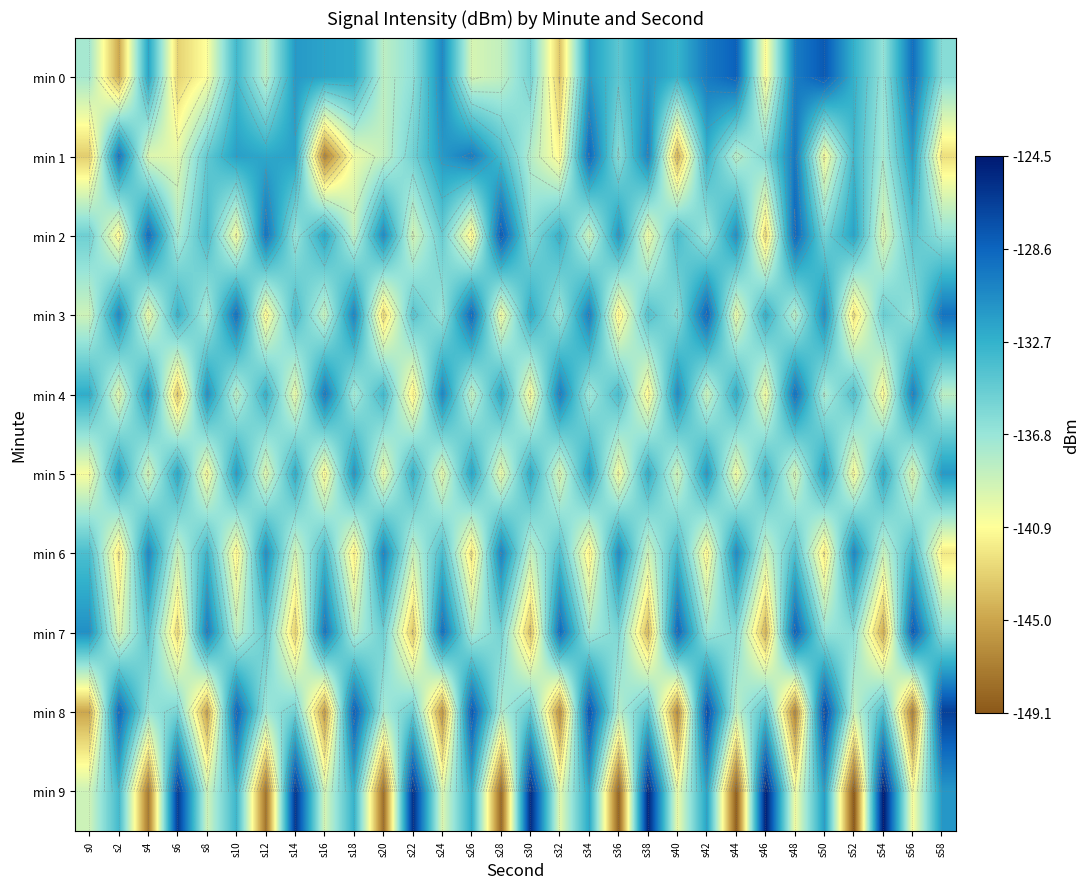

What is the difference between the second highest and second lowest values in the min 6 series?

11.9